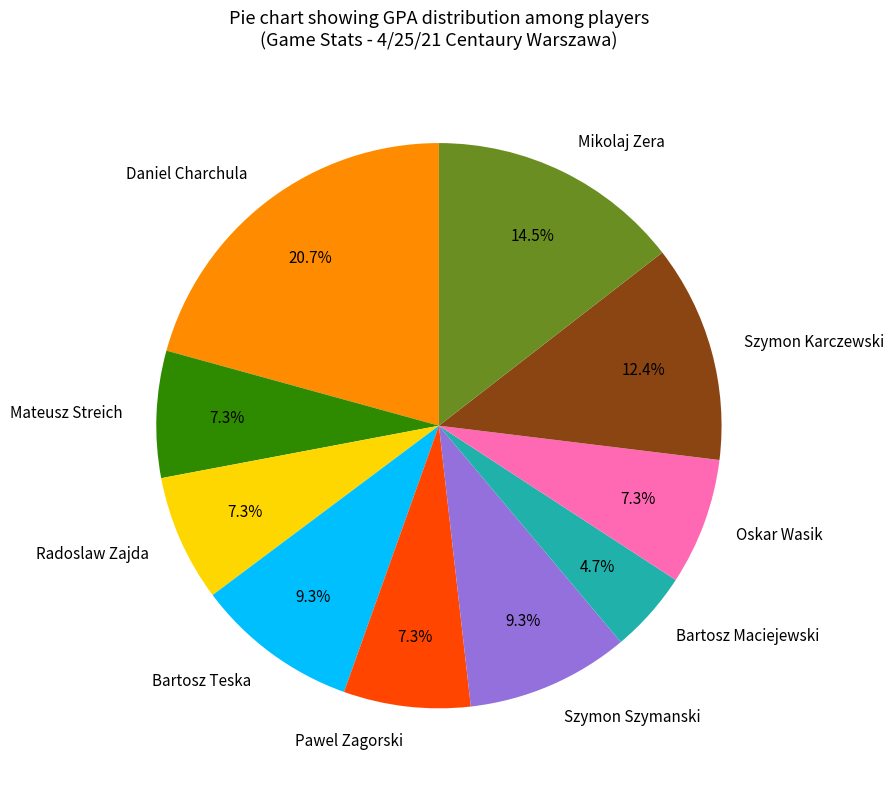

What portion of the pie excludes Bartosz Maciejewski?

95.3%